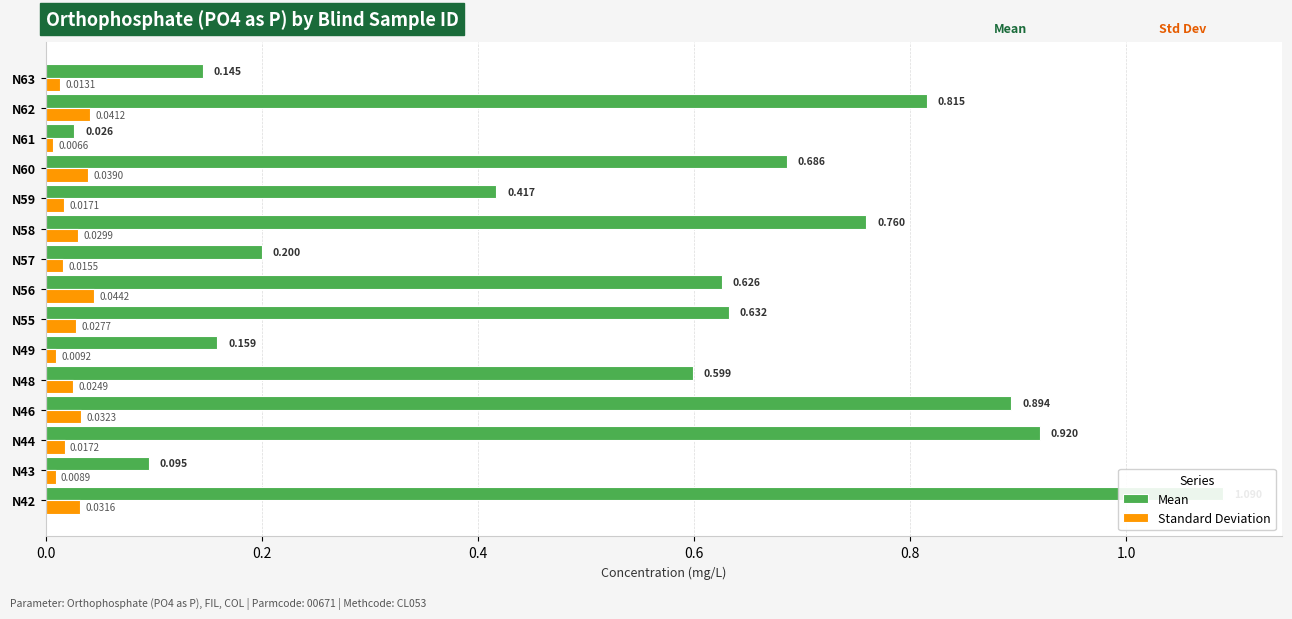

Between N49 and N55, which is larger?

N55